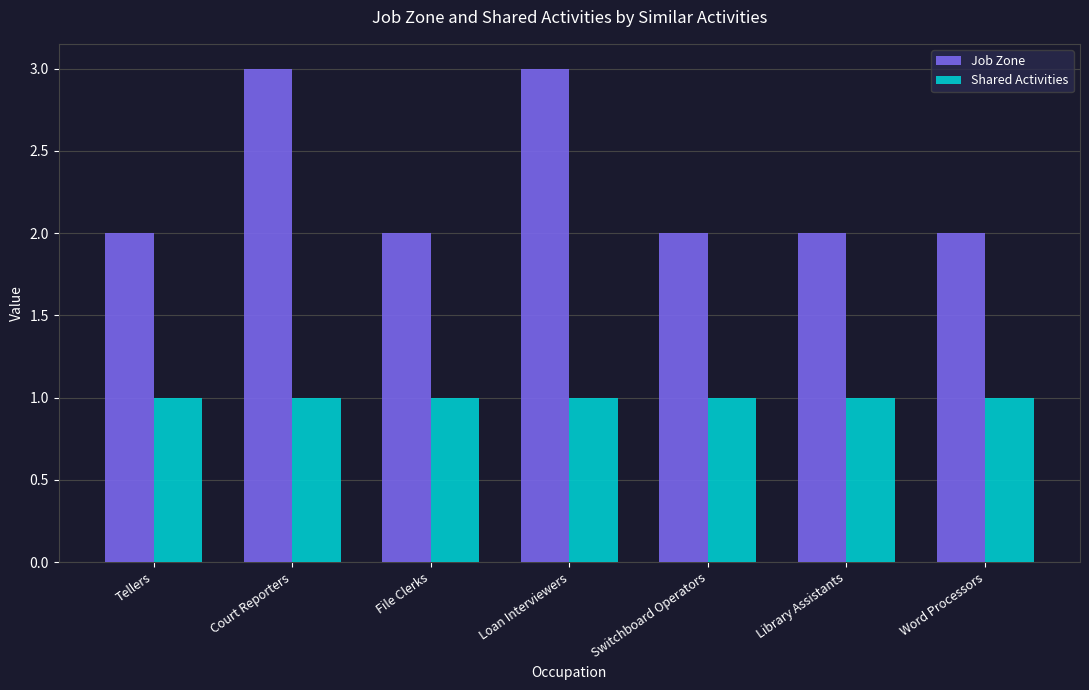

What is the sum of the Job Zone values at Word Processors and Library Assistants?

4